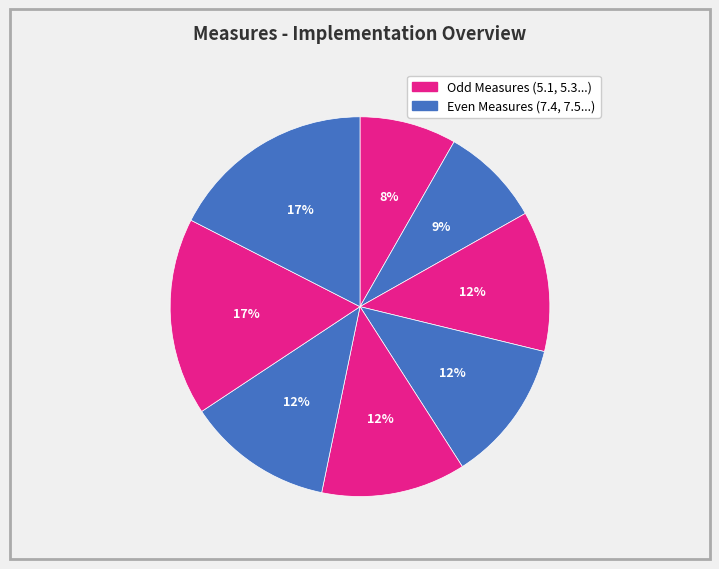

Is there any slice that represents more than half of the pie?

No